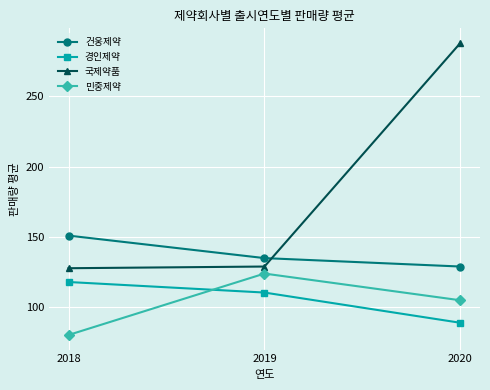

What are all the series names shown in the legend?

건웅제약, 경인제약, 국제약품, 민중제약